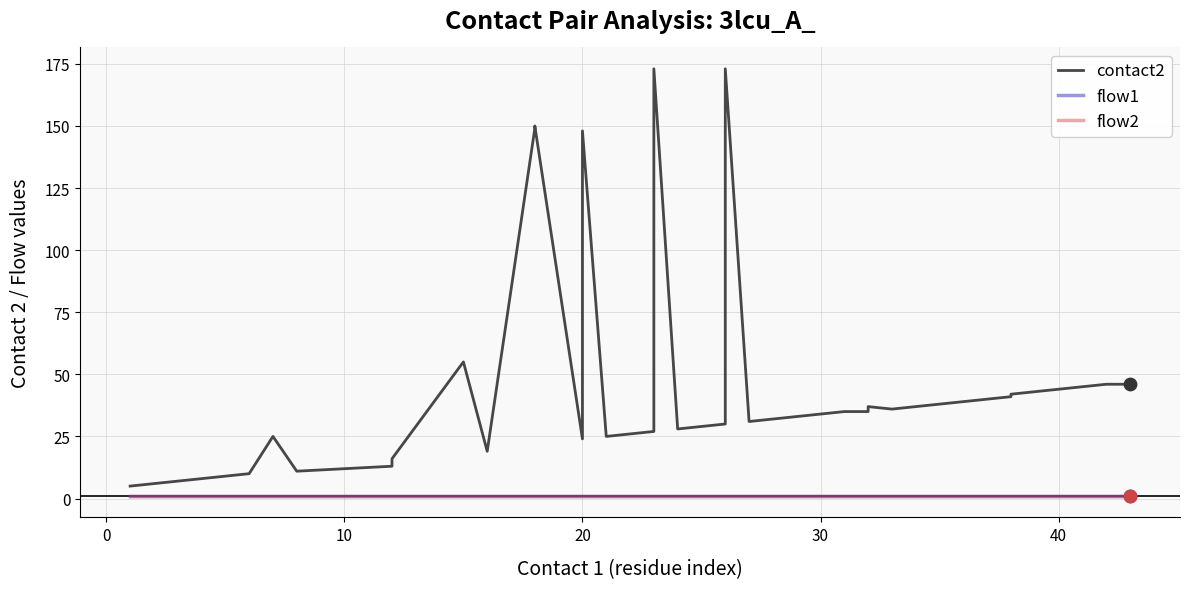

At how many categories does at least one series exceed 152?

2